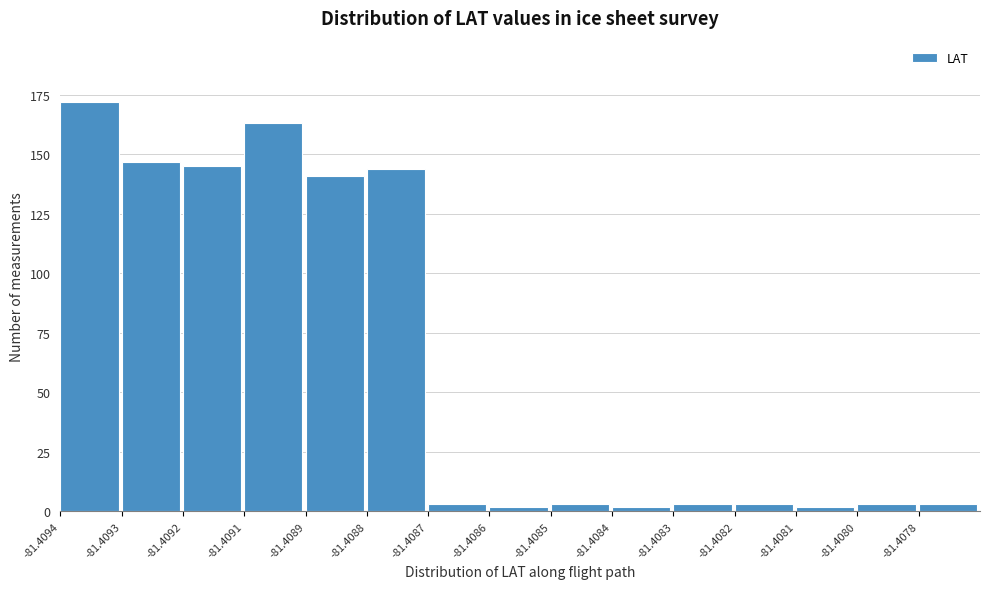

Reading left to right, transcribe all the data shown in this chart.

172	147	145	163	141	144	3	2	3	2	3	3	2	3	3